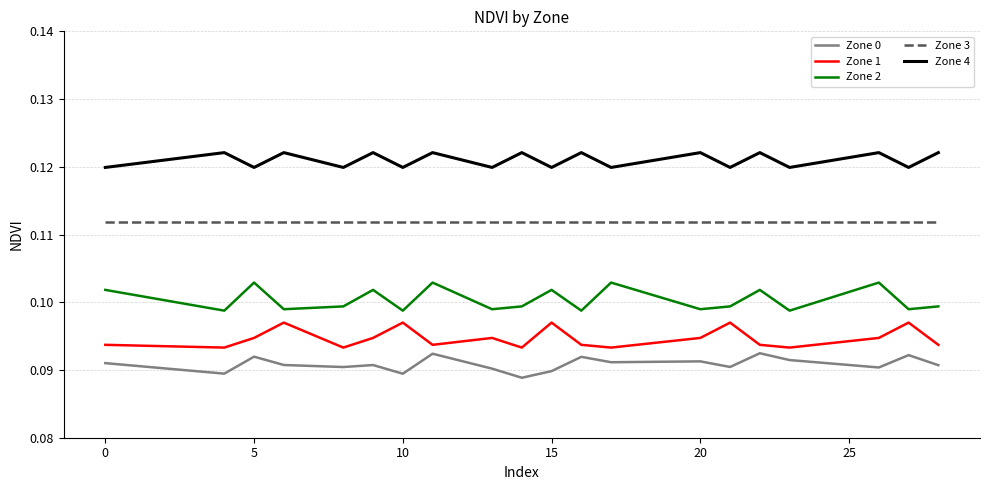

True or false: Zone 1 and Zone 4 cross at least once.

False